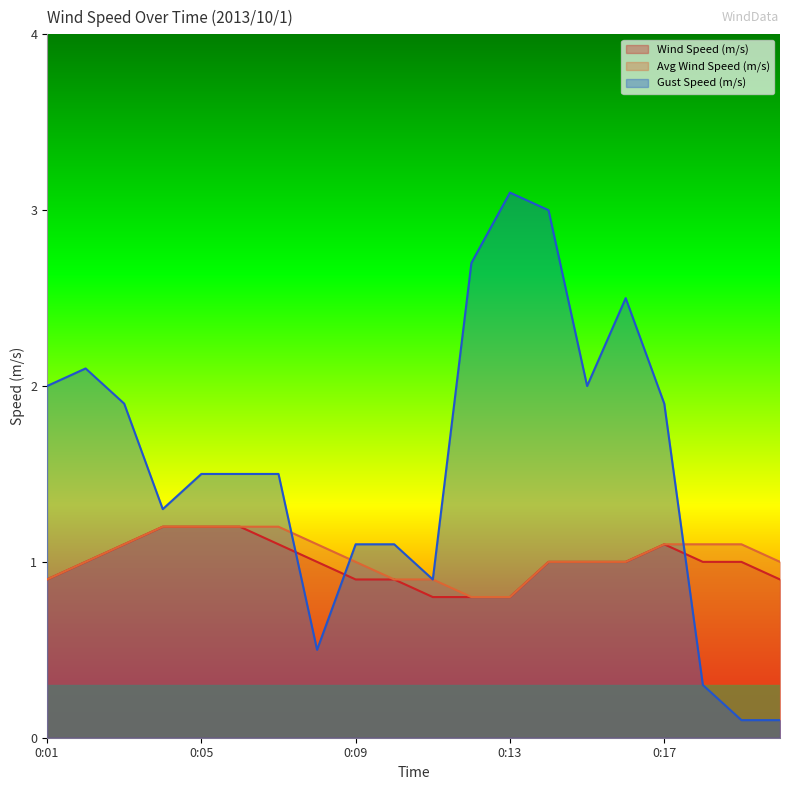

What is the difference between the maximum and minimum values in the Wind Speed (m/s) series?

0.4